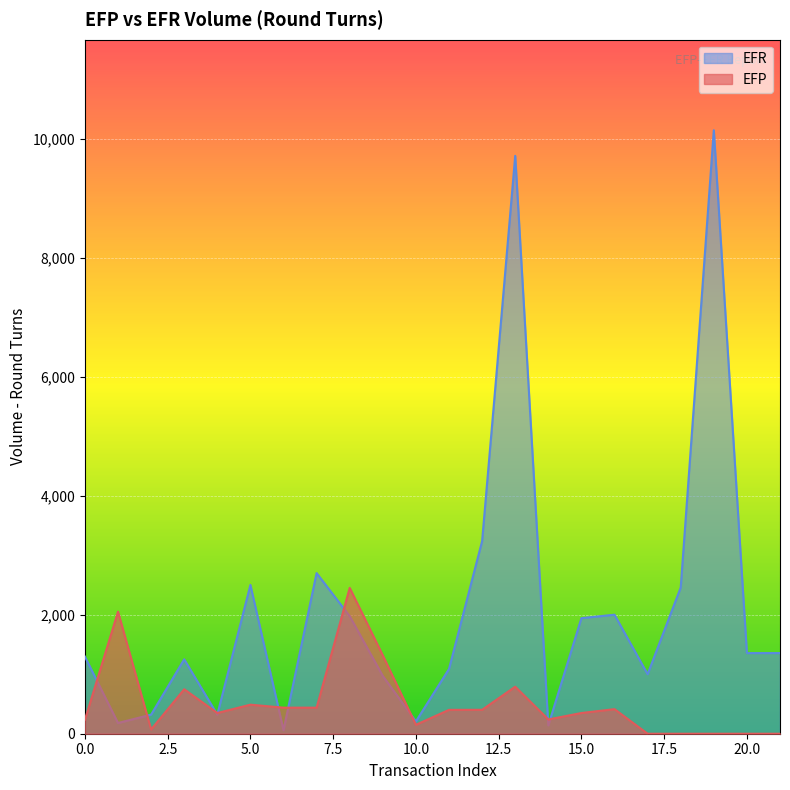

What is the sum of all values?

46200